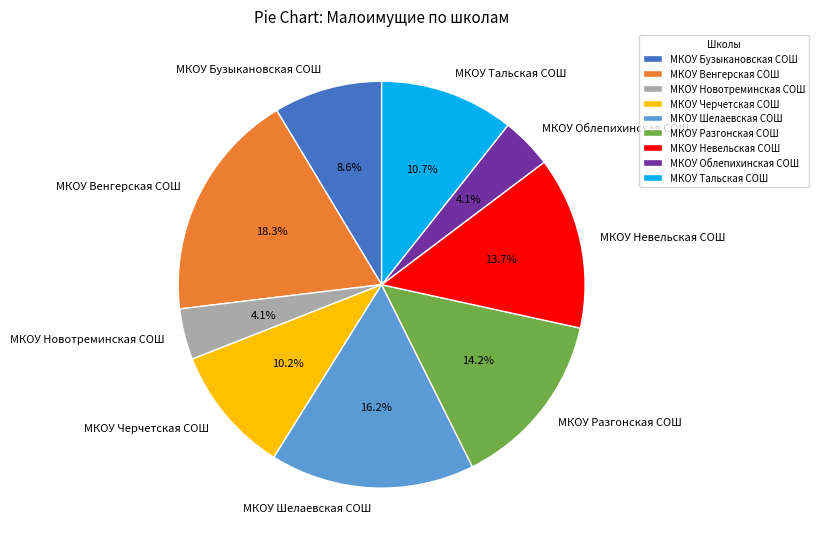

To the nearest percent, what is the difference between the largest and smallest slice percentages?

14%